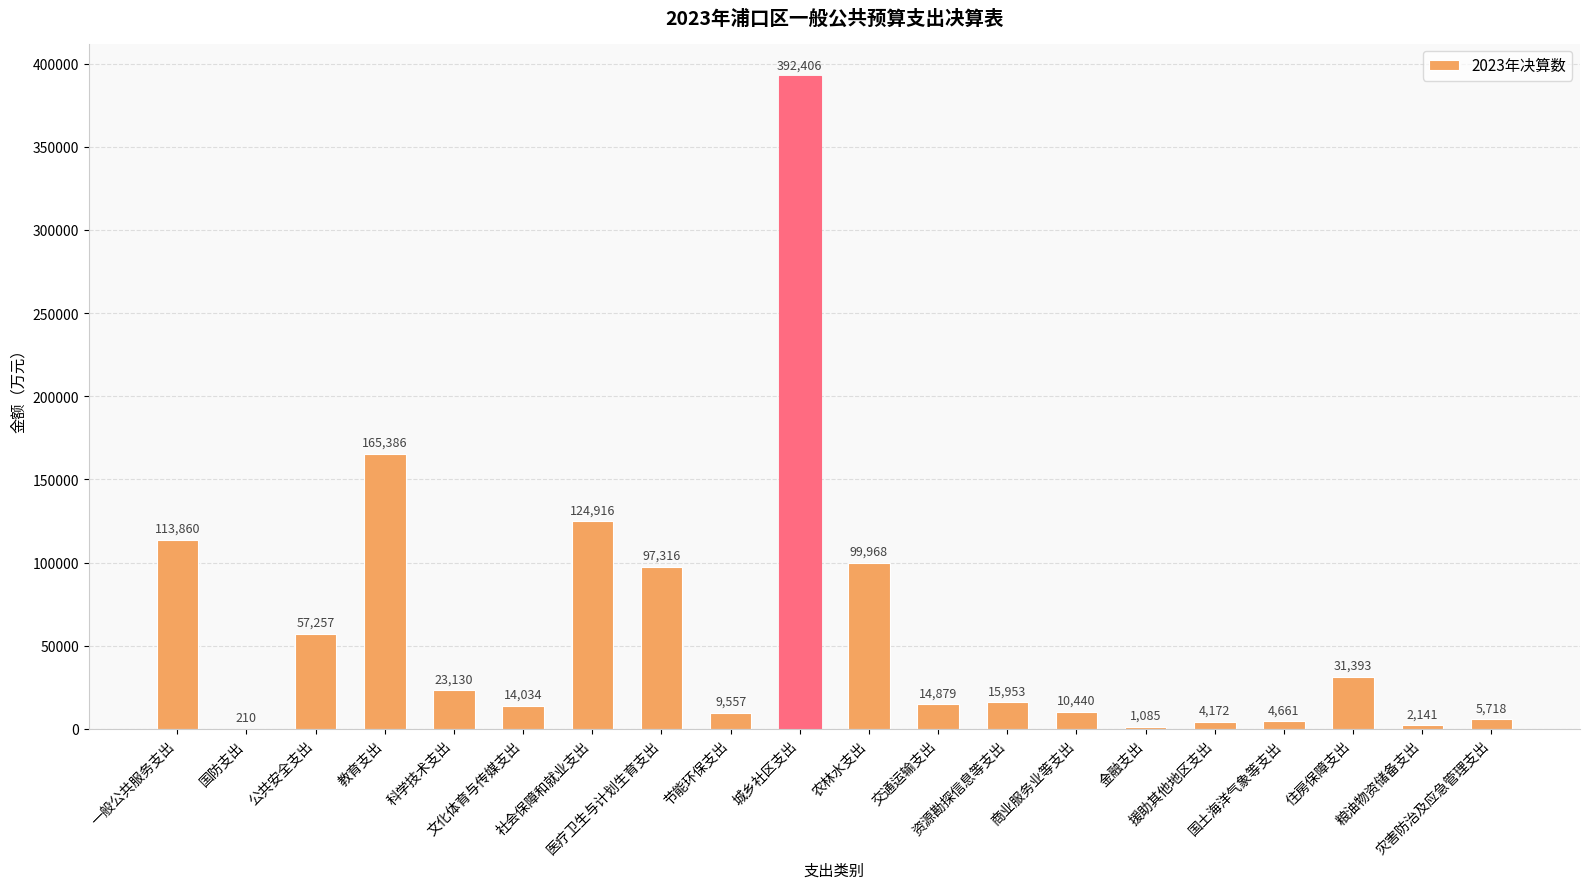

What is the maximum value shown in the chart?

392406